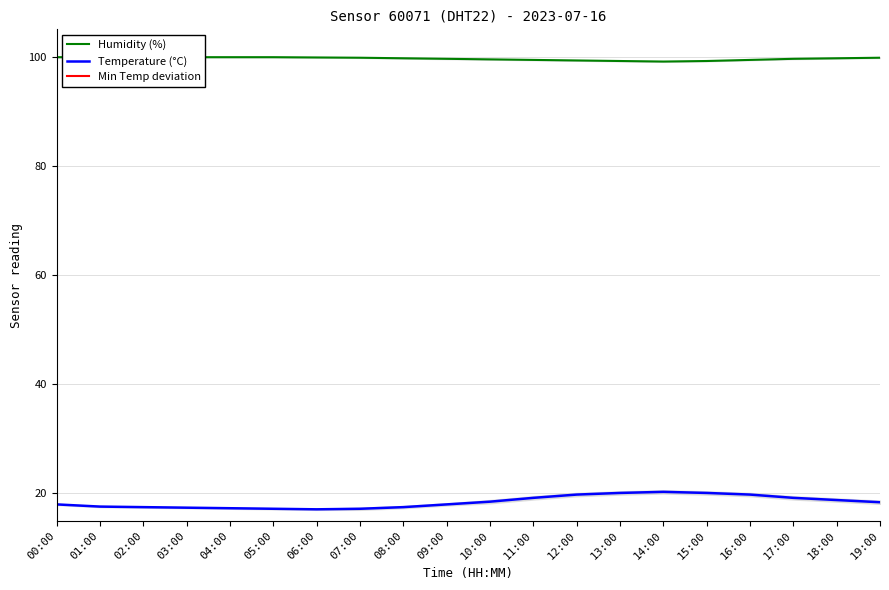

The Temperature (°C) series shows 19.2 at 17:00. True or false?

True